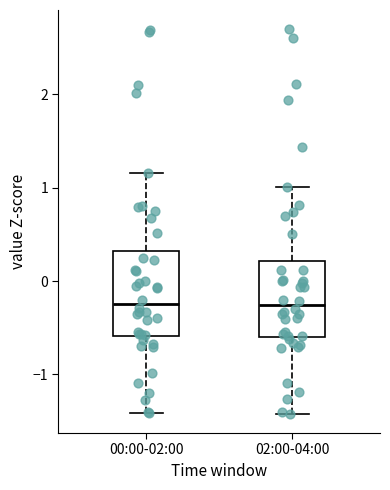

Reading left to right, transcribe this box plot: for each box, give where its median line is, the range the box spans, and where its two whiskers end, as read against the y-axis. The values are not printed on the chart, so give them approximately, as read against the axis.

00:00-02:00: median -0.2, box -0.6 to 0.3, whiskers -1.4 to 1.2
02:00-04:00: median -0.3, box -0.6 to 0.2, whiskers -1.4 to 1.0